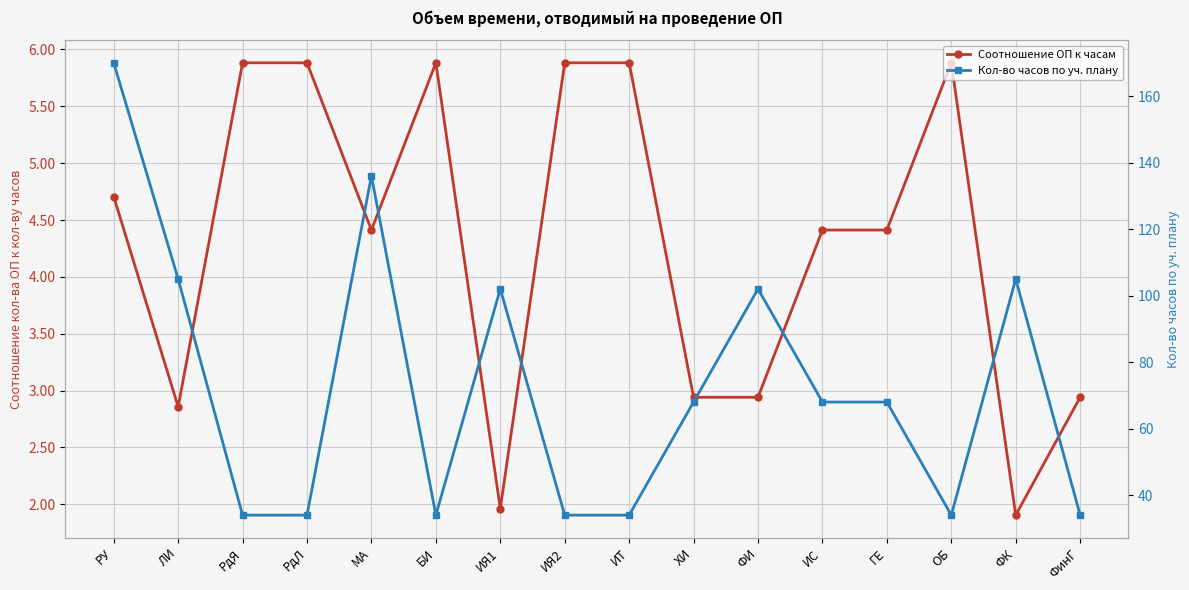

What is the maximum value for Соотношение ОП к часам?

5.9